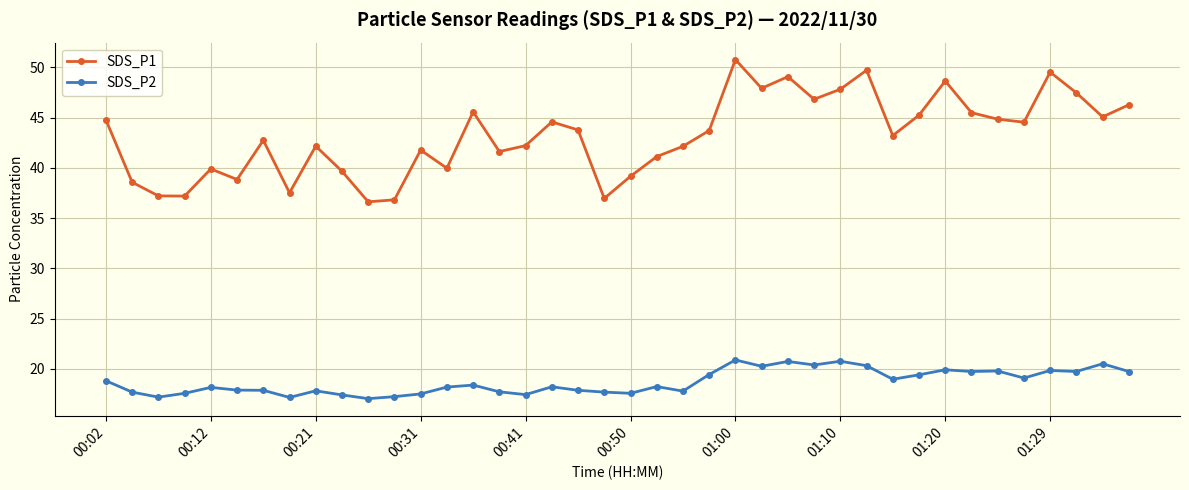

What is the greatest value displayed?

50.8